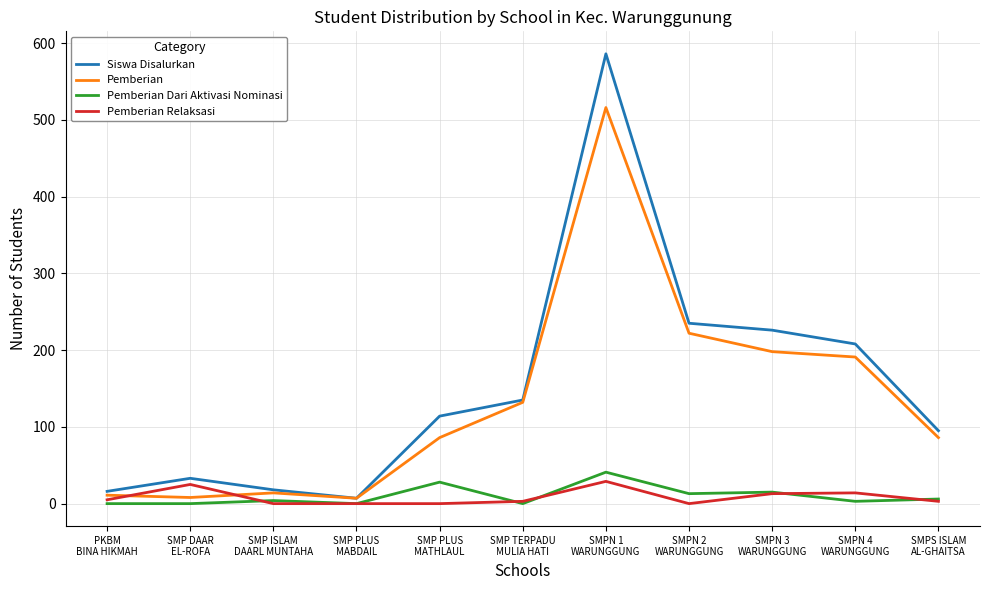

Which series has the largest range (max minus min)?

Siswa Disalurkan